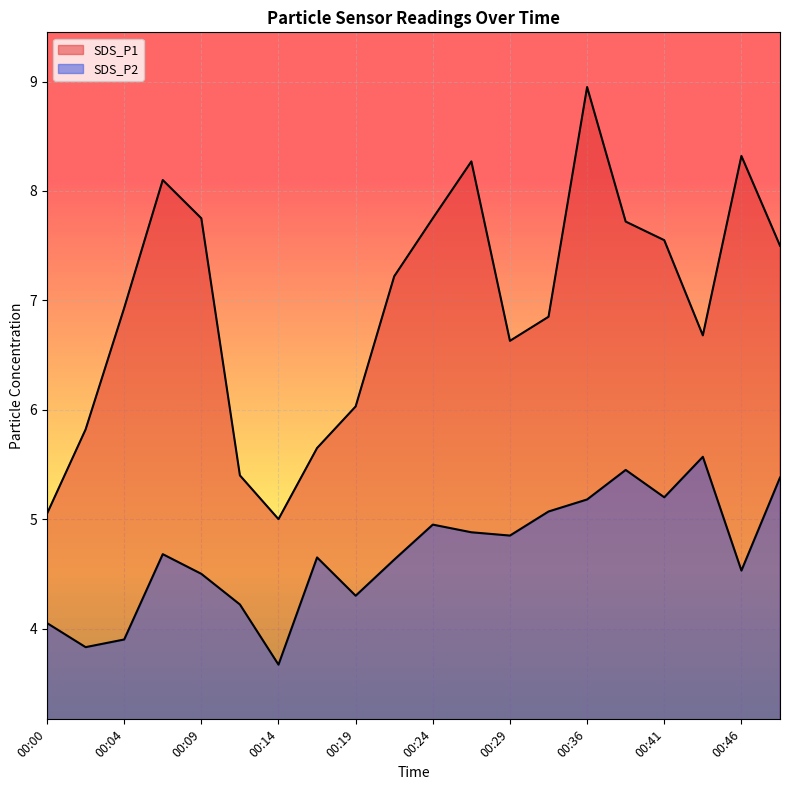

List the series in order of their peak value, lowest first.

SDS_P2, SDS_P1